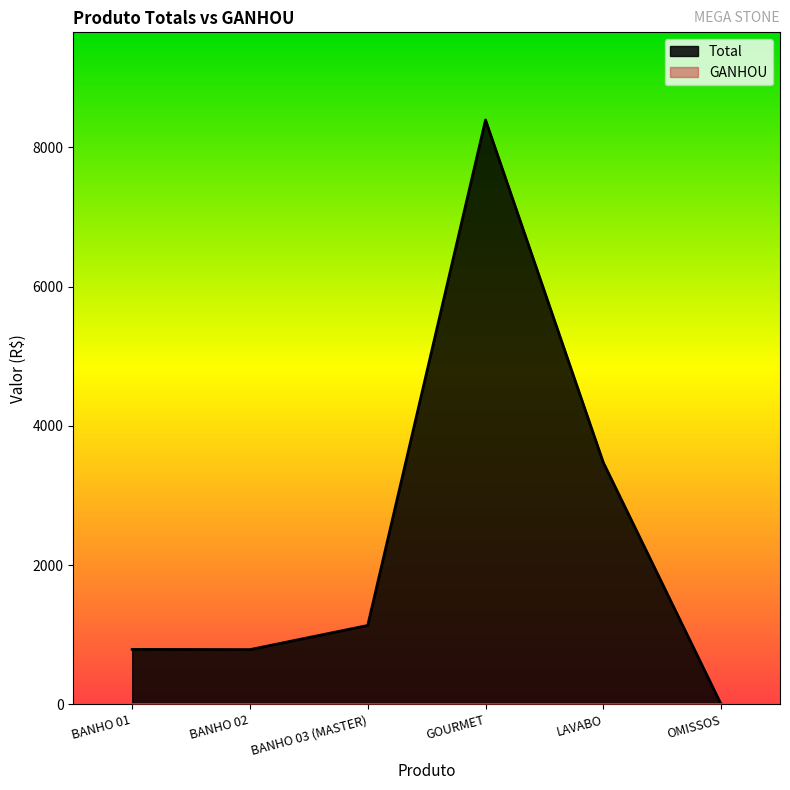

Read the value at LAVABO.

3472.5